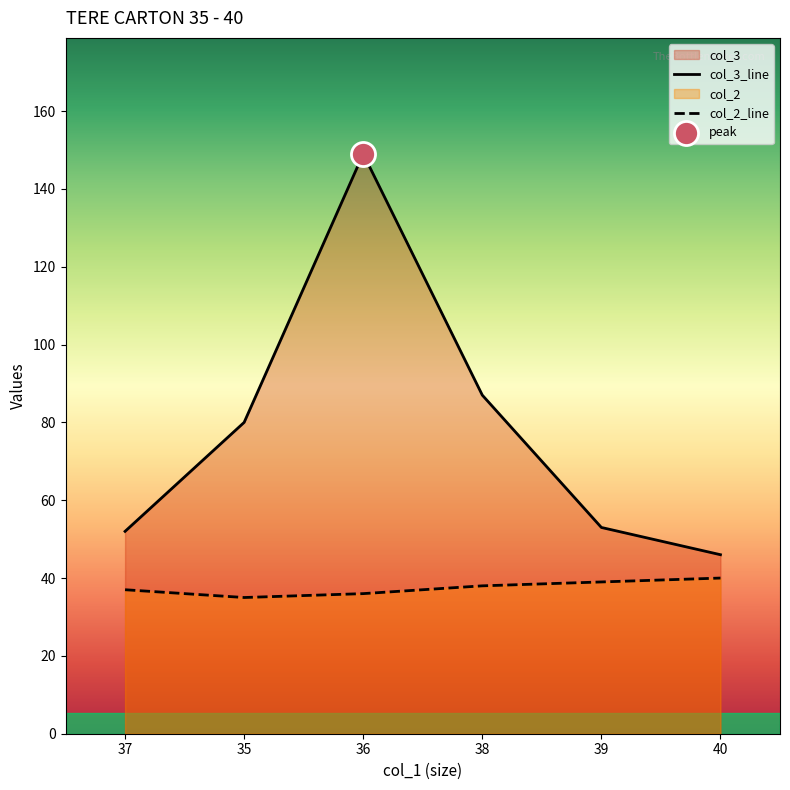

Which series contains the highest Y value?

col_3_line